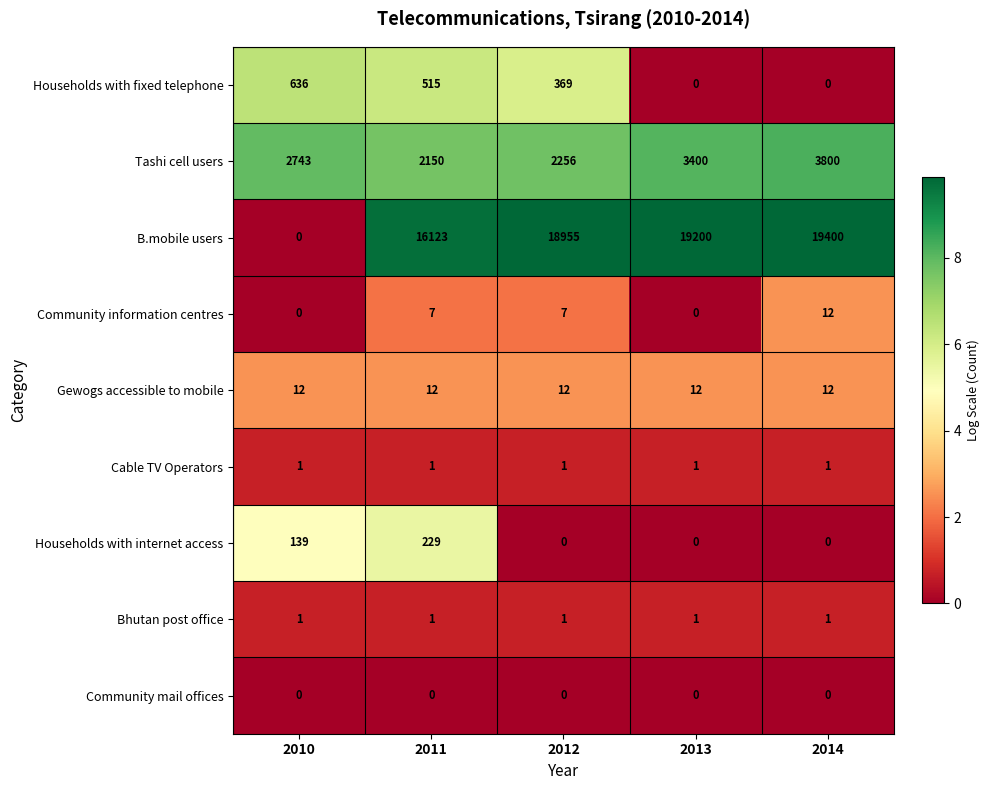

What is the greatest value displayed?

19400